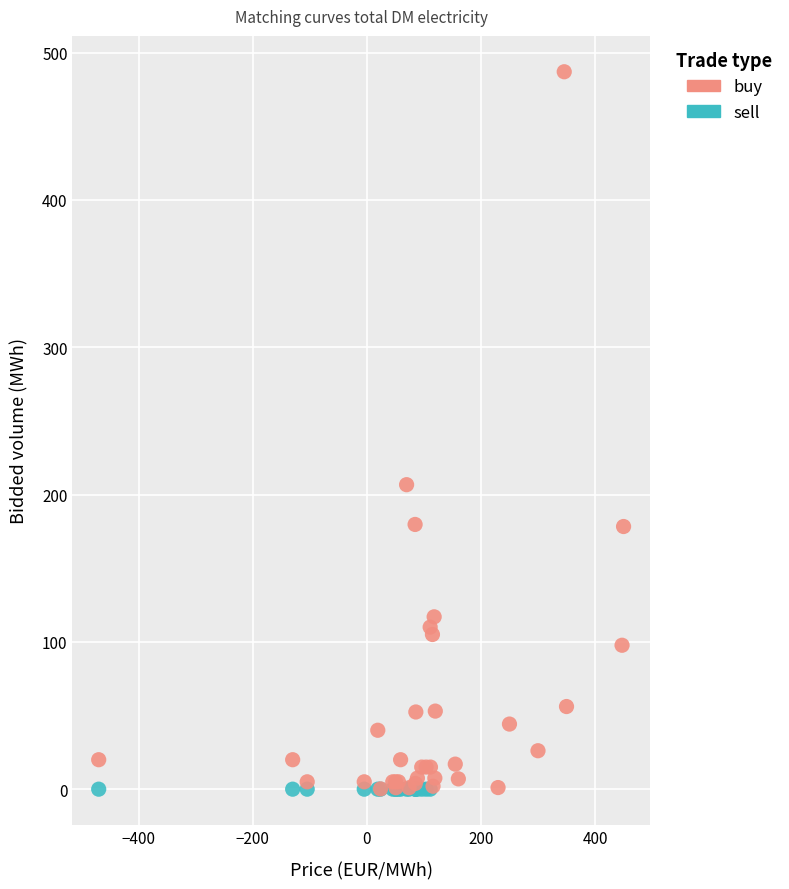

Which series contains the highest Y value?

buy